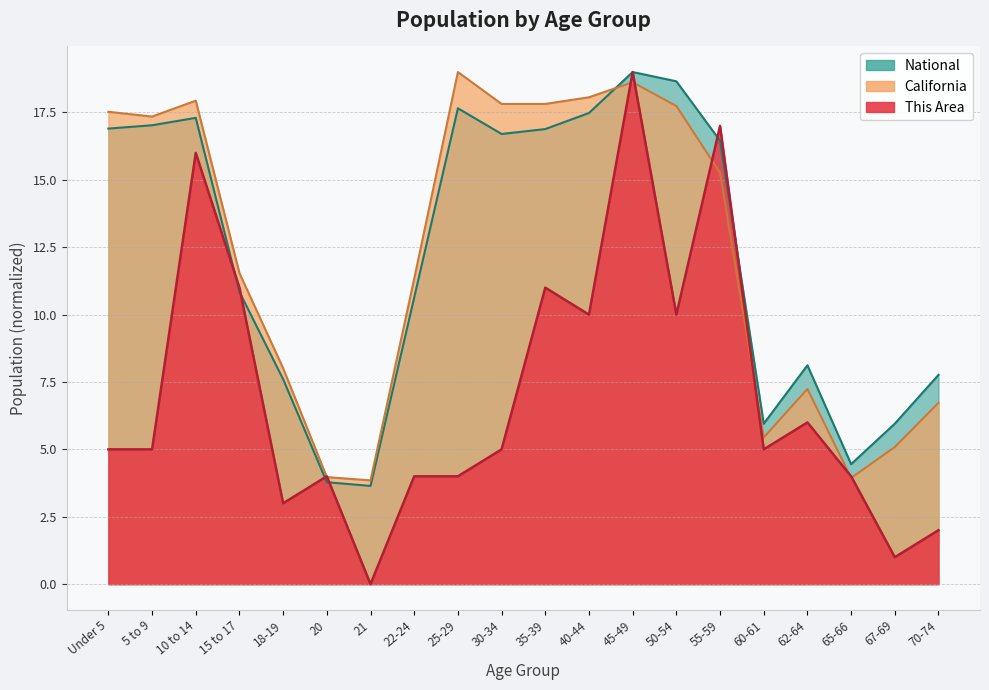

Which series ends up on top after the final intersection of California and National?

National